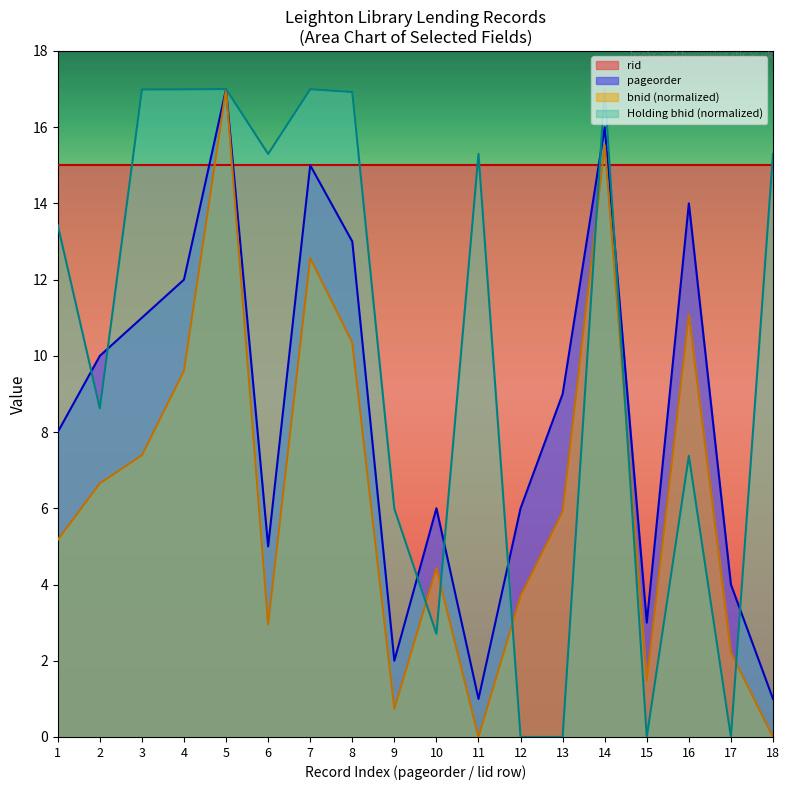

In Holding bhid, how many points are higher than both neighbors (excluding endpoints)?

5